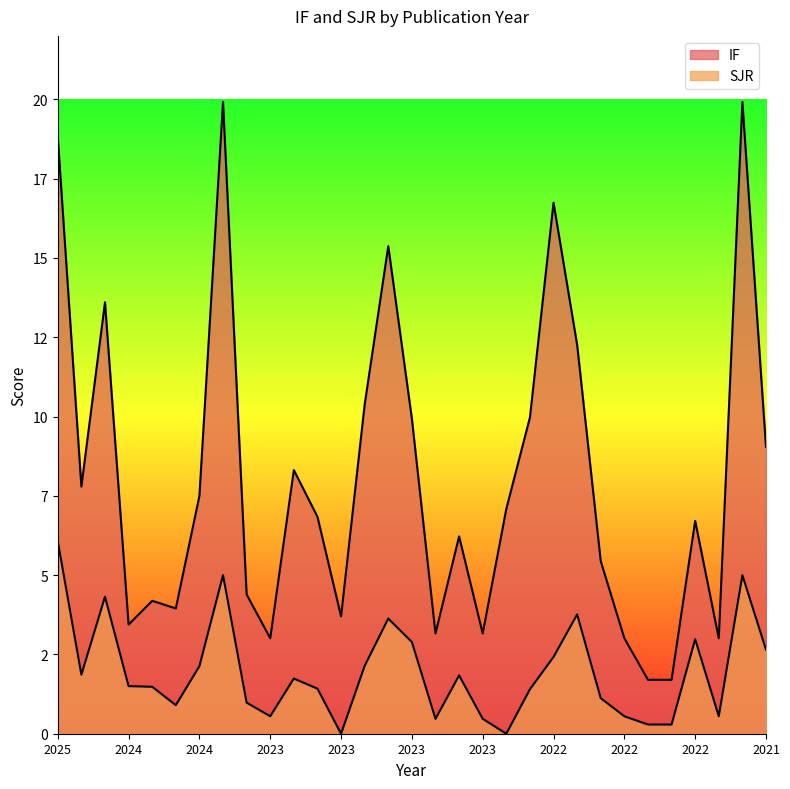

What is the highest value of the SJR series?

6.1